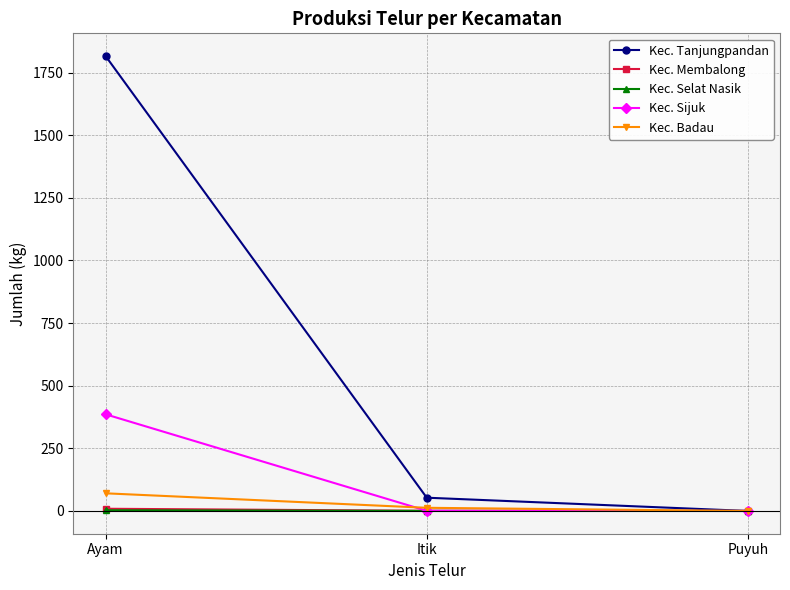

What is the average value of the Kec. Selat Nasik series?

1.1